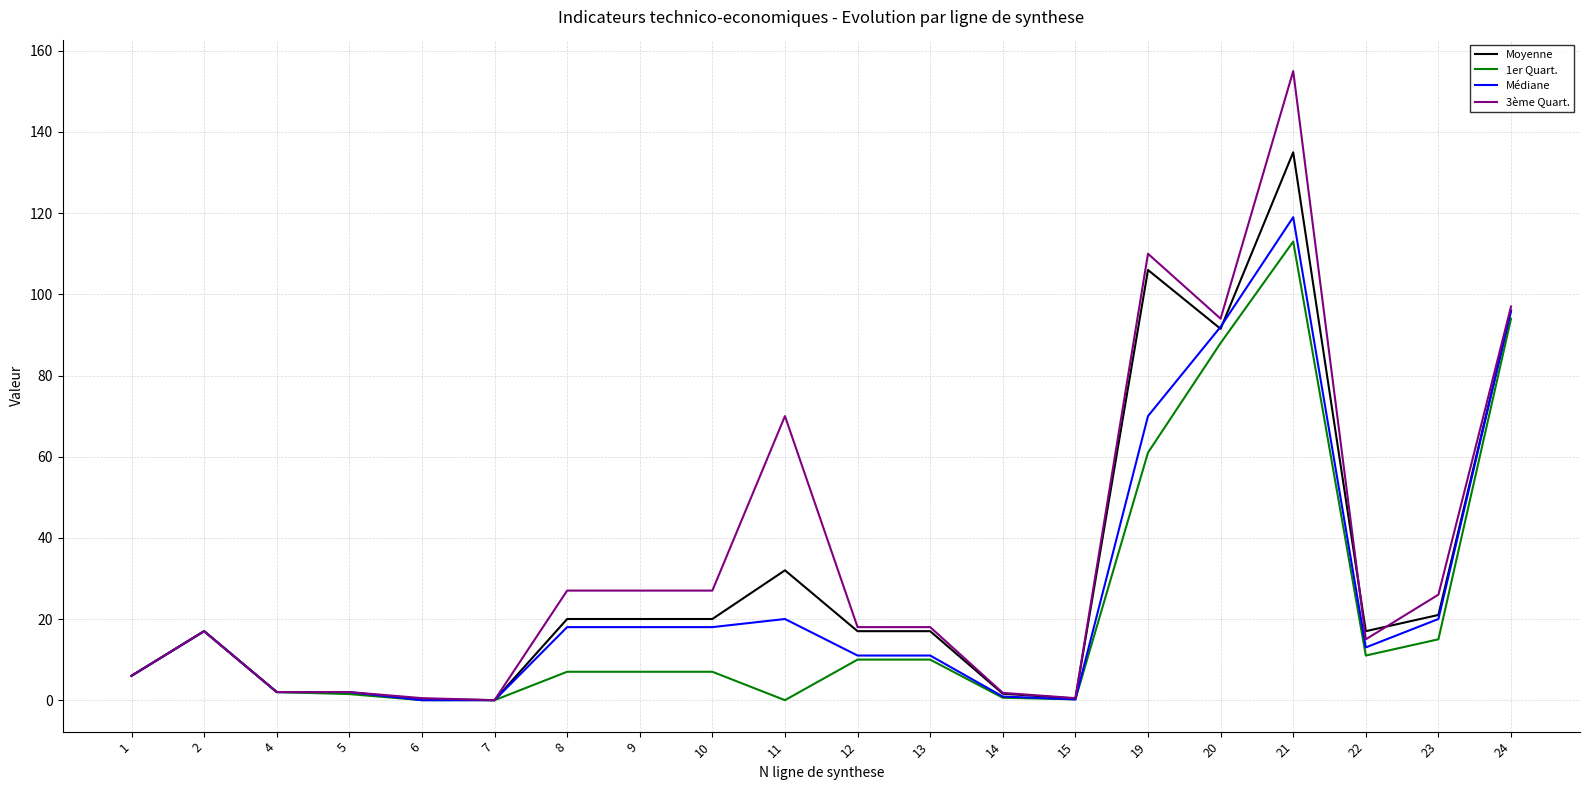

Rank the series by their maximum value, from lowest to highest.

1er Quart., Médiane, Moyenne, 3ème Quart.